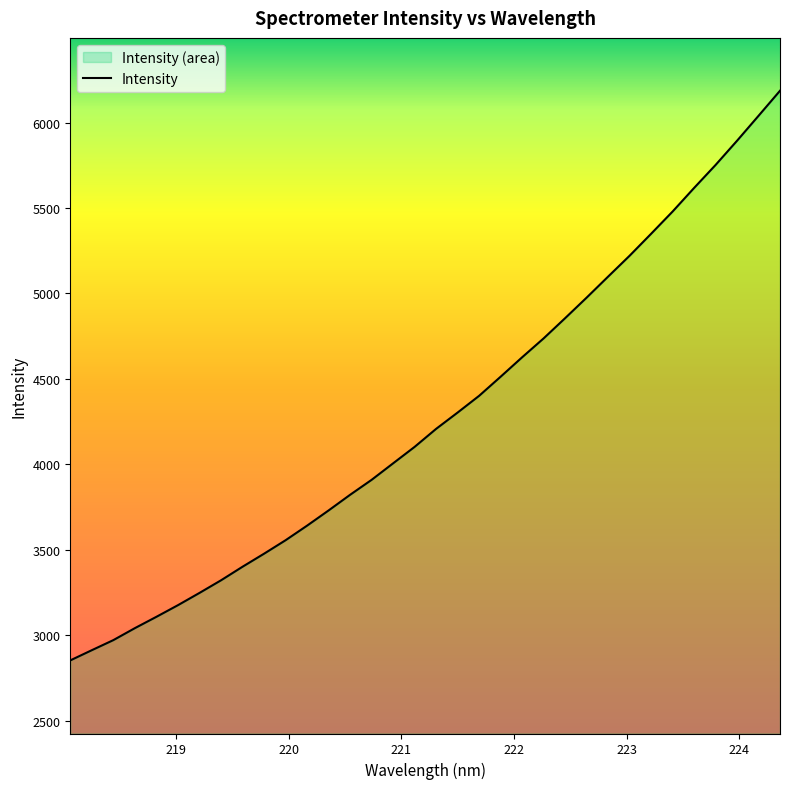

What is the minimum value shown in the chart?

2852.4